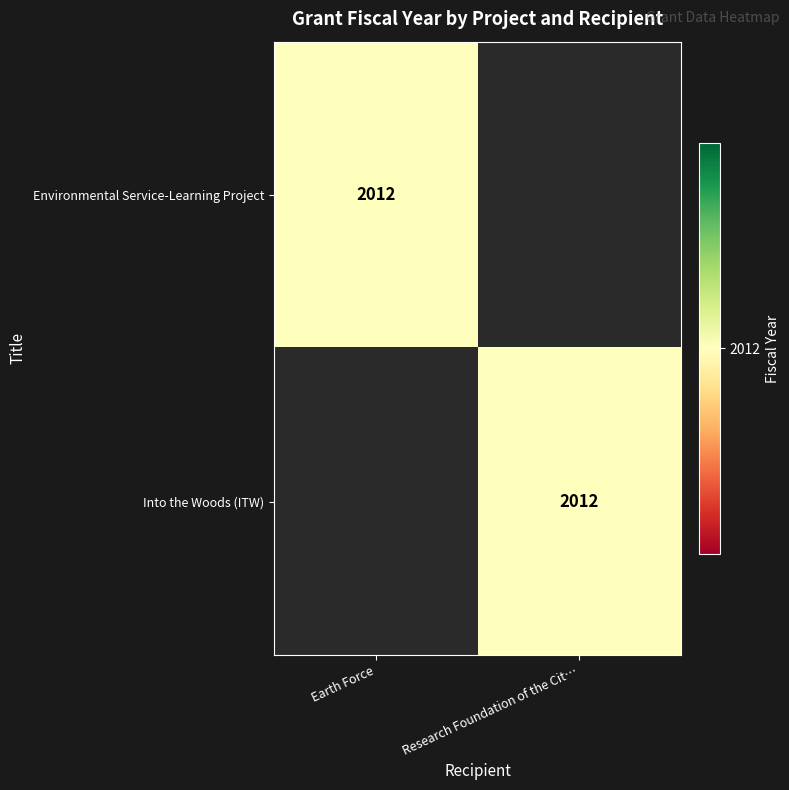

The value of Into the Woods (ITW) at Research Foundation of the Cit… is 2012. True or false?

True